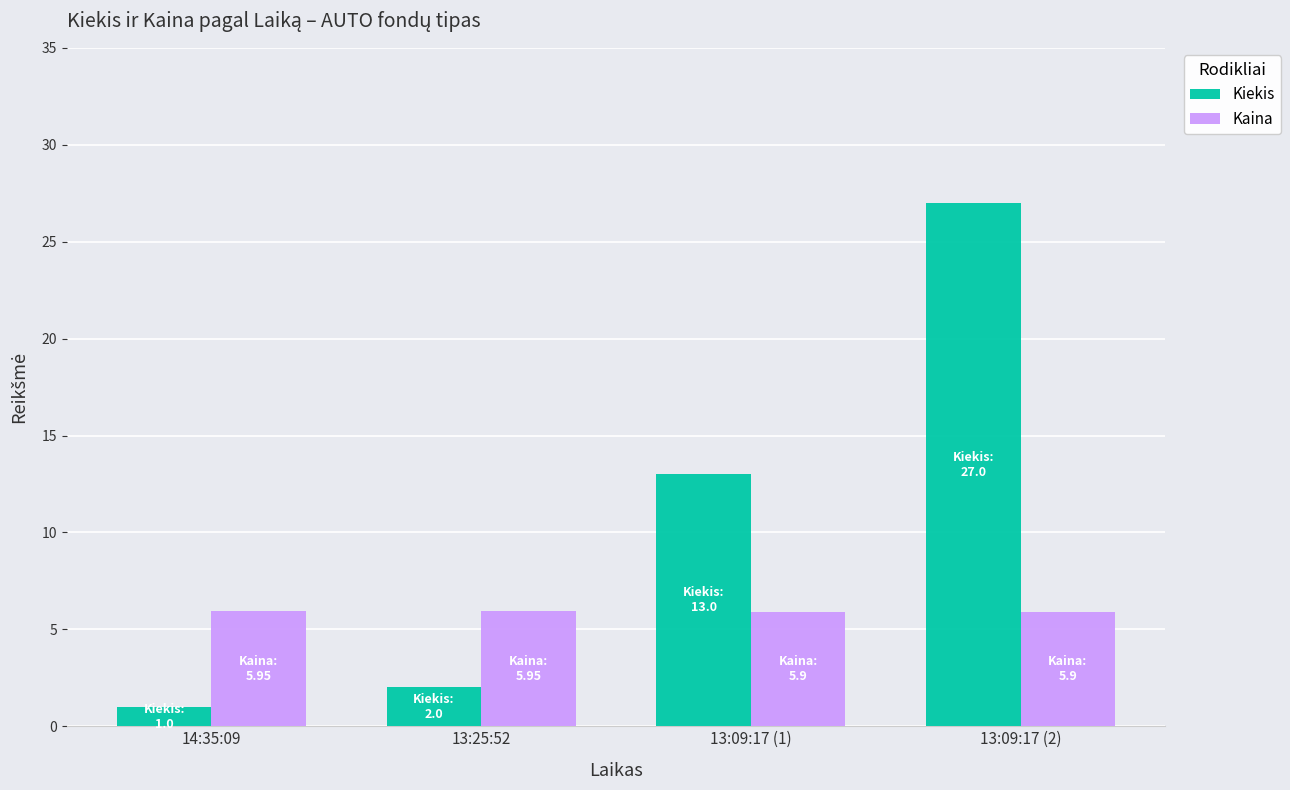

At which label does Kiekis reach its peak?

13:09:17 (2)